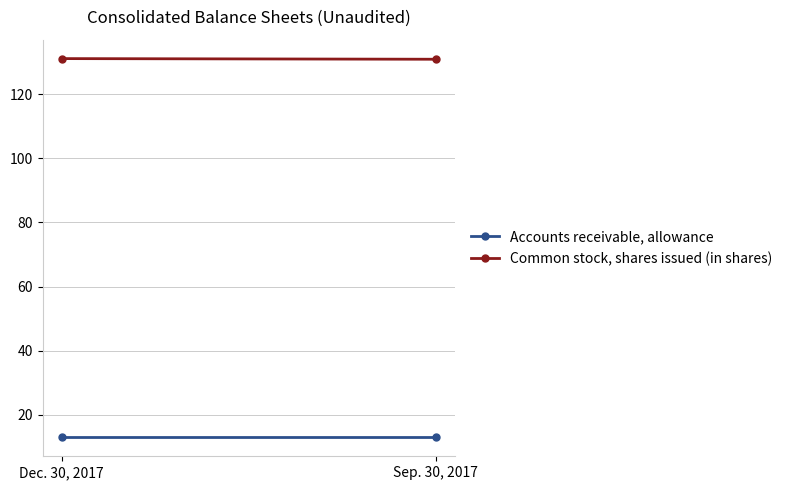

Reading left to right, list all the values displayed in this chart.

Accounts receivable, allowance: 13.0	13.0
Common stock, shares issued (in shares): 131.1	130.9